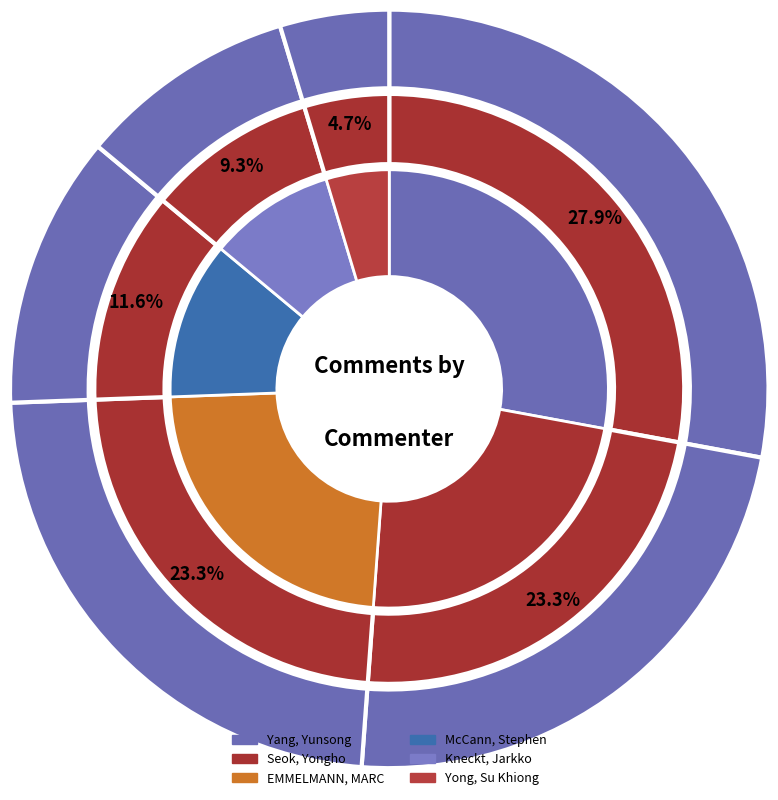

Is there any slice that represents more than half of the pie?

No